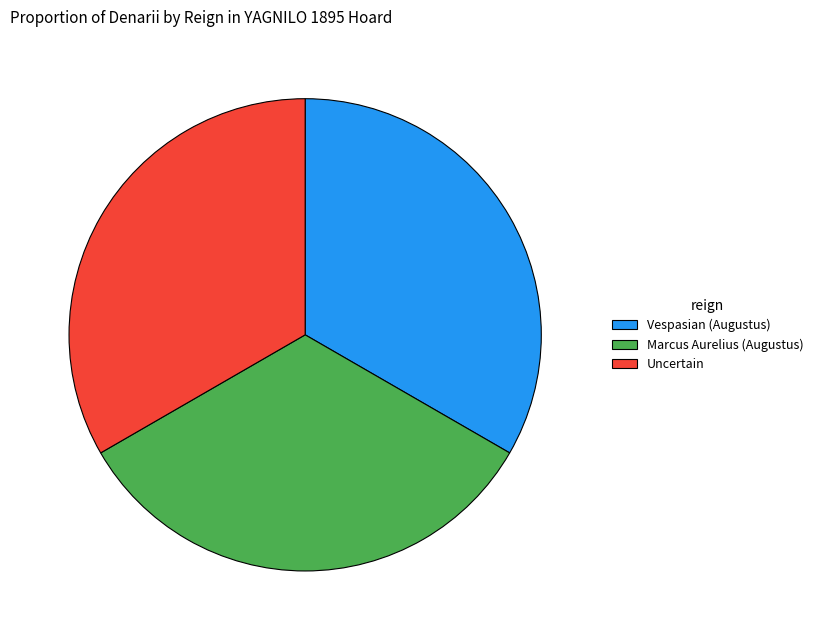

Combined, do Uncertain and Vespasian (Augustus) account for over 50%?

Yes